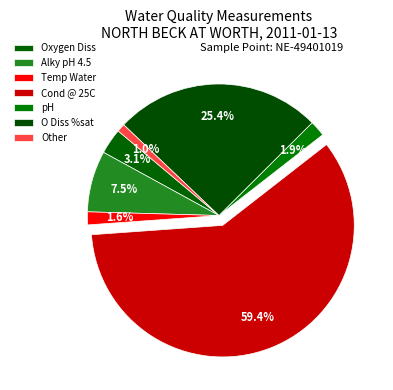

How many slices are in this pie chart?

7